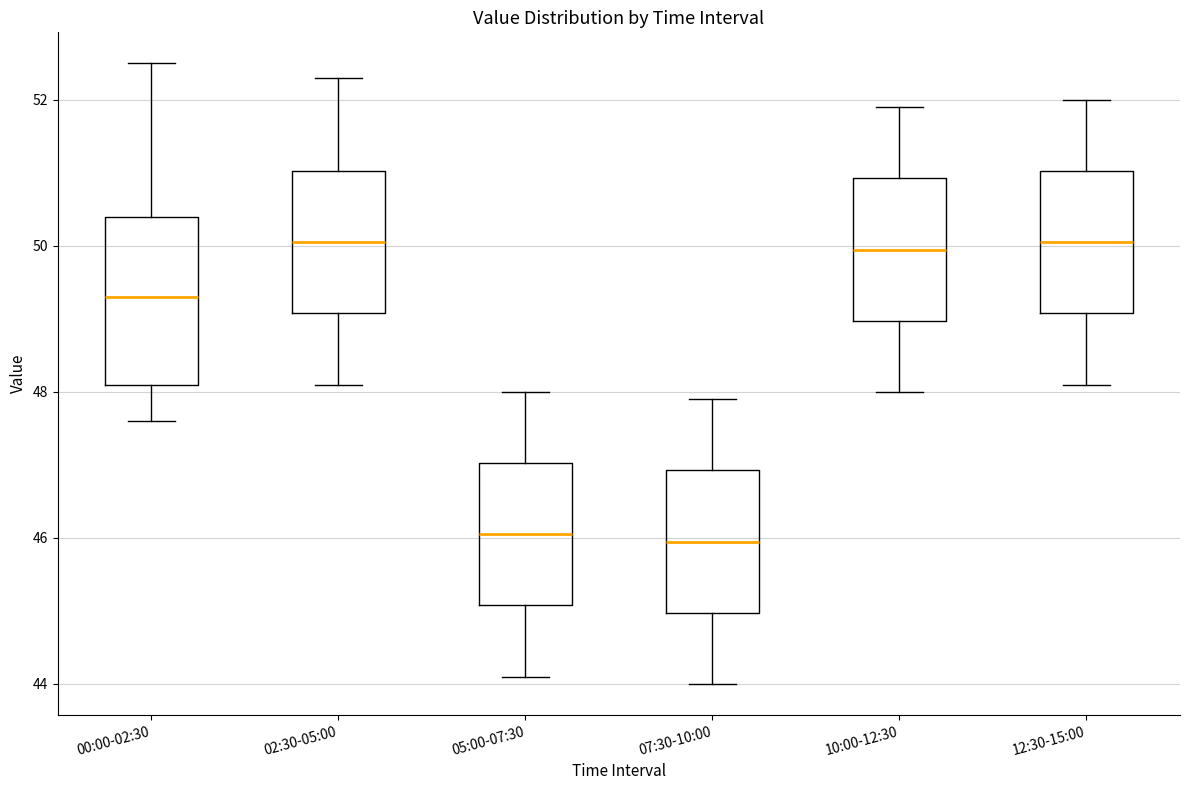

Reading left to right, transcribe this box plot: for each box, give where its median line is, the range the box spans, and where its two whiskers end, as read against the y-axis. The values are not printed on the chart, so give them approximately, as read against the axis.

00:00-02:30: median 49.4, box 48.2 to 50.4, whiskers 47.6 to 52.6
02:30-05:00: median 50.0, box 49.0 to 51.0, whiskers 48.2 to 52.4
05:00-07:30: median 46.0, box 45.0 to 47.0, whiskers 44.2 to 48.0
07:30-10:00: median 46.0, box 45.0 to 47.0, whiskers 44.0 to 48.0
10:00-12:30: median 50.0, box 49.0 to 51.0, whiskers 48.0 to 52.0
12:30-15:00: median 50.0, box 49.0 to 51.0, whiskers 48.2 to 52.0